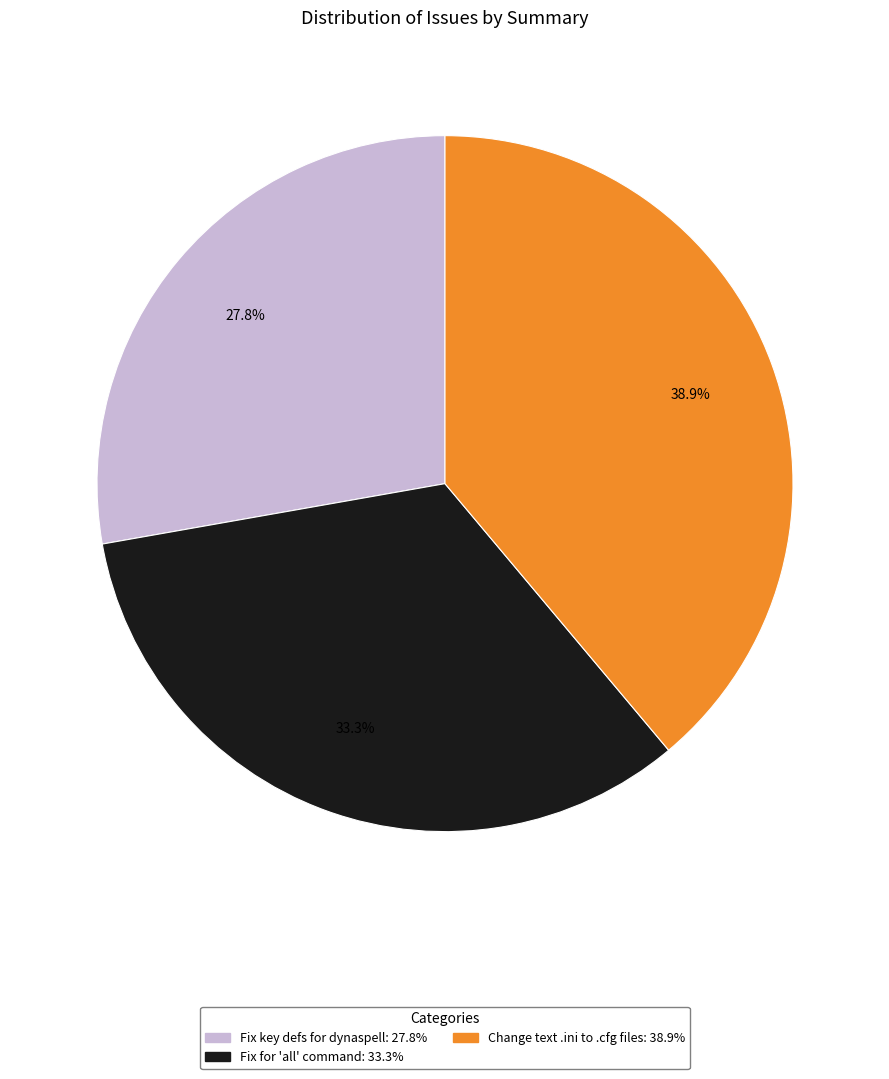

To the nearest percent, what portion does Fix key defs for dynaspell represent?

28%